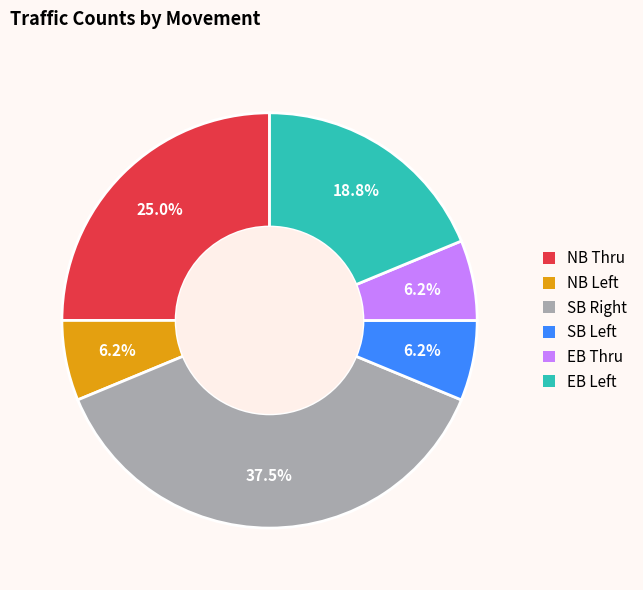

How many slices are in this pie chart?

6